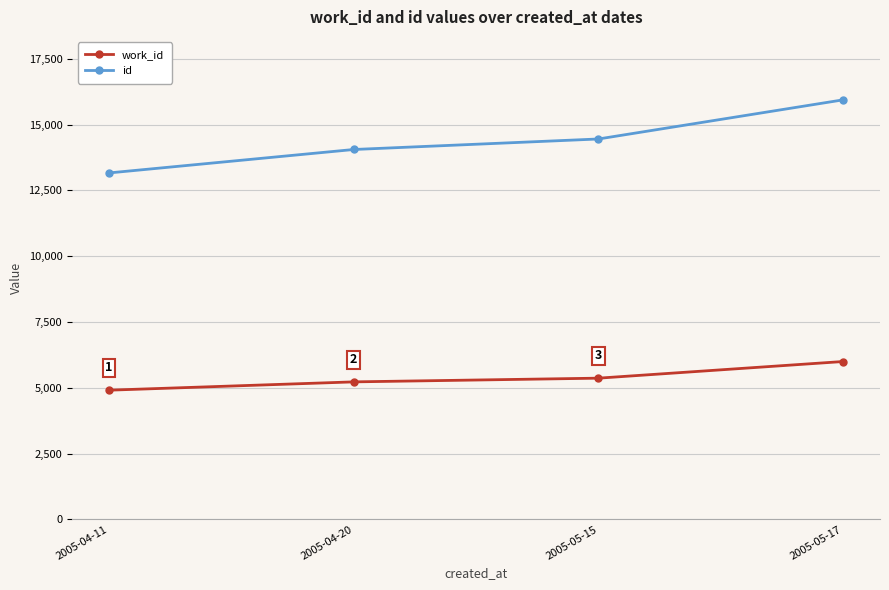

True or false: id and work_id cross at least once.

False